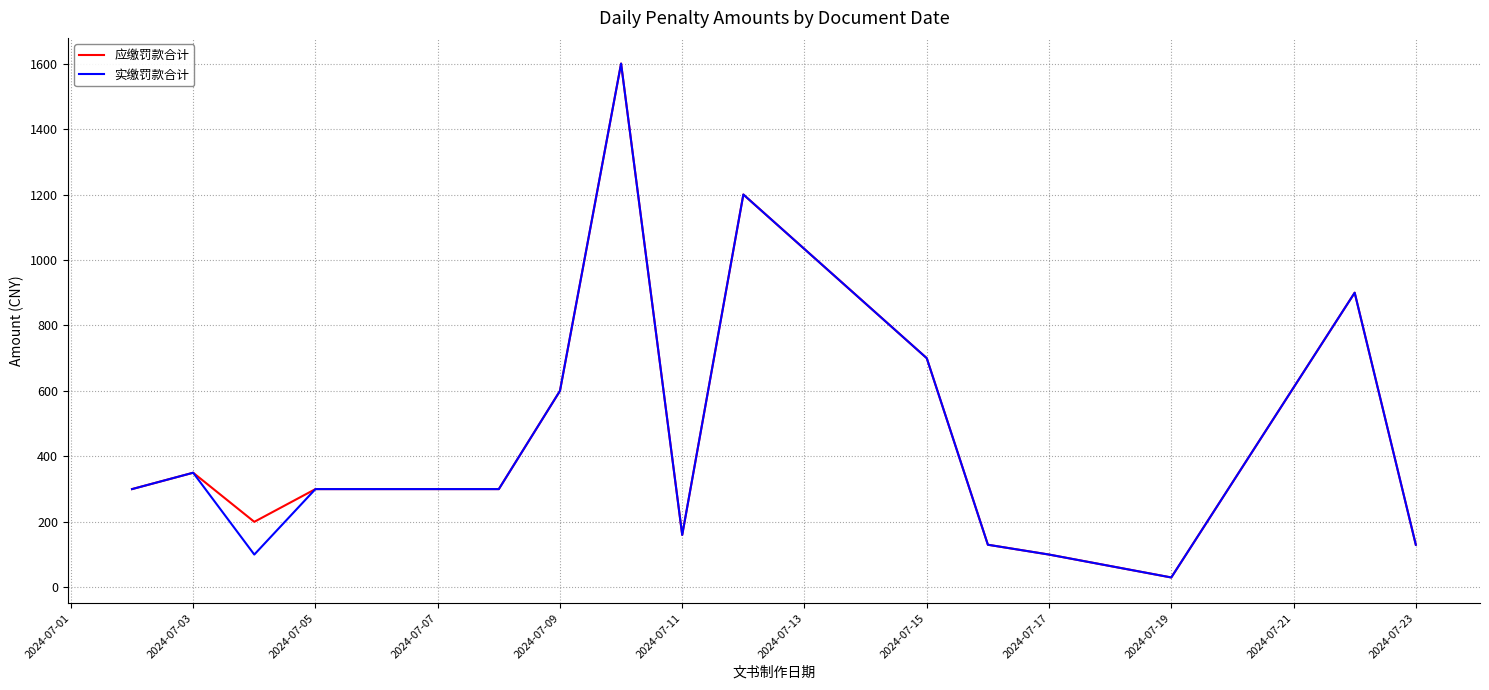

What is the maximum value for 实缴罚款合计?

1600